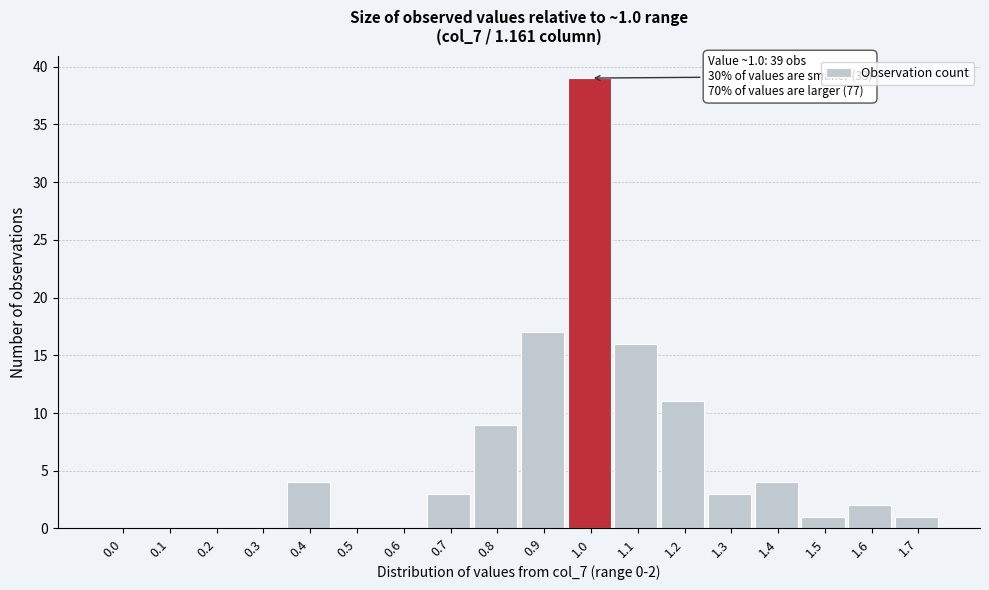

Reading left to right, extract all data points from this chart.

0.0=0	0.1=0	0.2=0	0.3=0	0.4=4	0.5=0	0.6=0	0.7=3	0.8=9	0.9=17	1.0=39	1.1=16	1.2=11	1.3=3	1.4=4	1.5=1	1.6=2	1.7=1